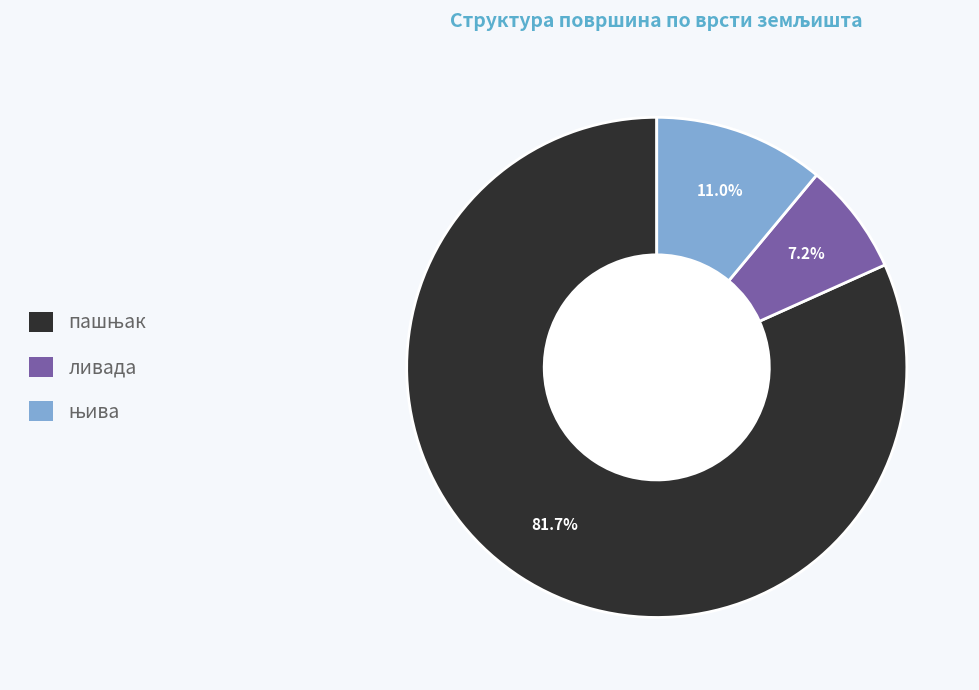

How much of the chart is everything except ливада?

92.8%